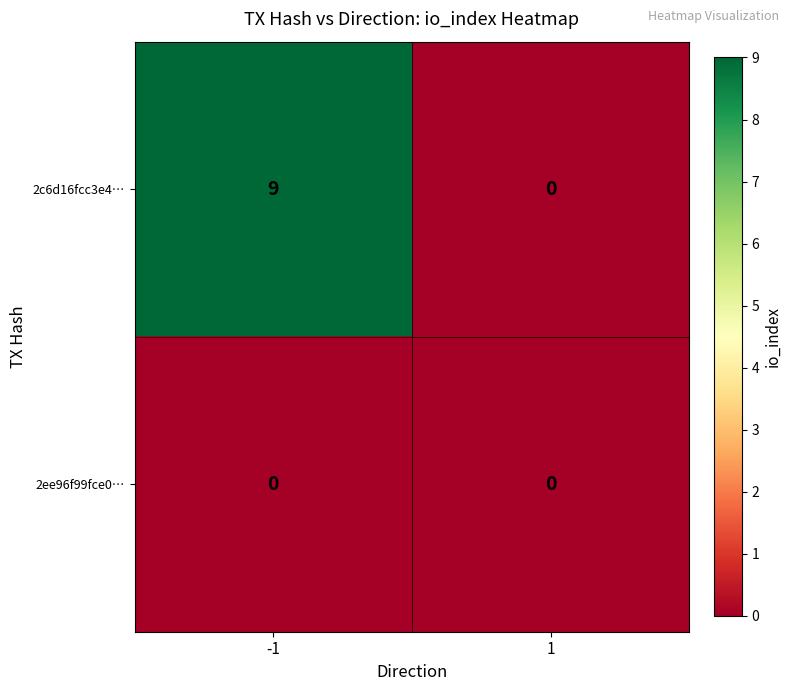

Which series changed the most between -1 and 1?

2c6d16fcc3e4…